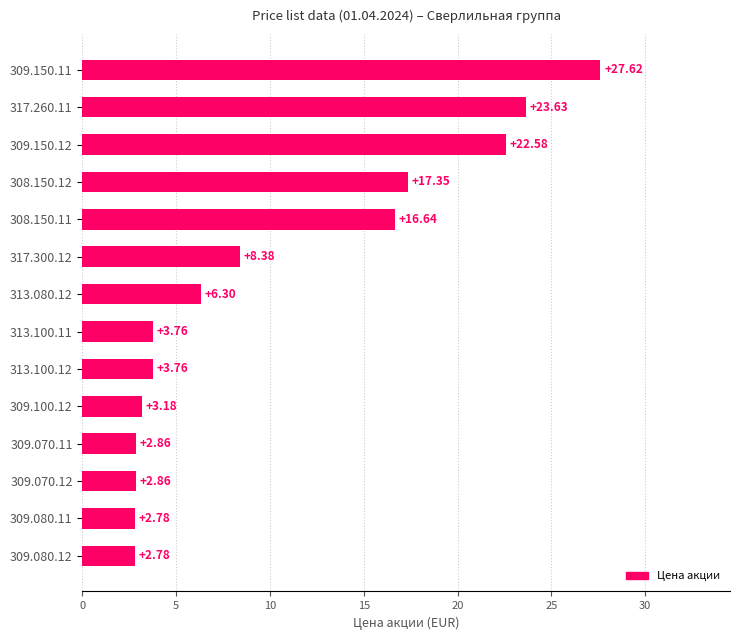

What is the difference between the maximum and minimum values?

24.8